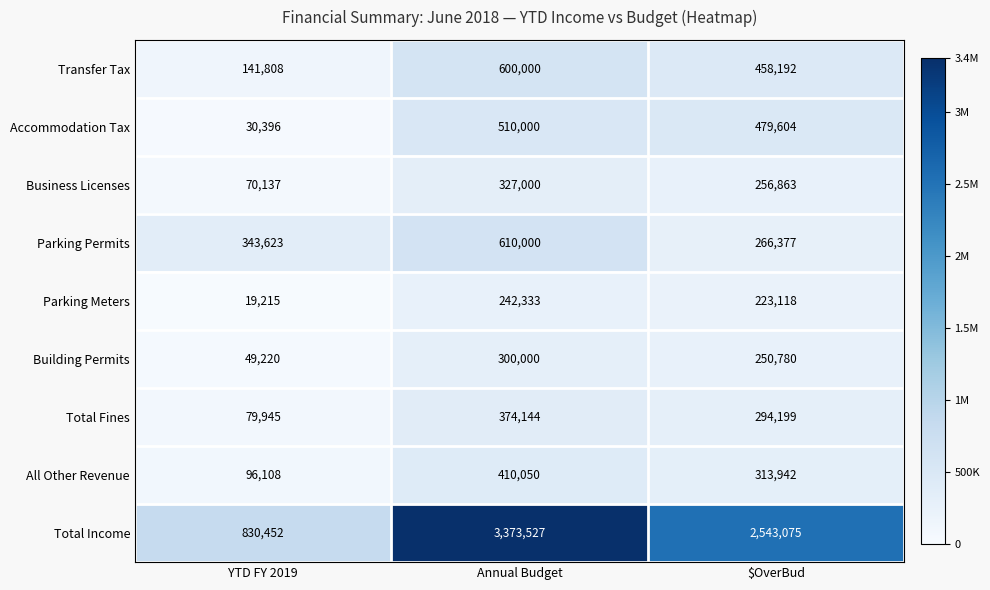

Which series has the largest total across all categories?

Total Income